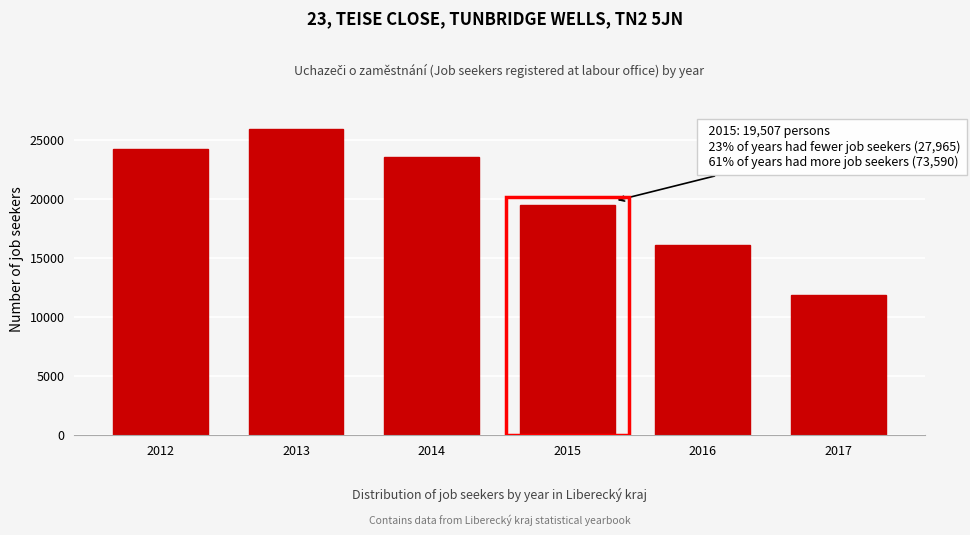

Reading left to right, list all the values displayed in this chart.

2012=24185	2013=25909	2014=23496	2015=19507	2016=16104	2017=11861